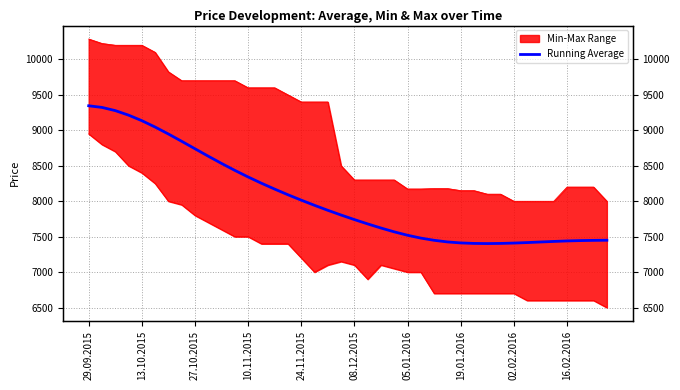

Where is the data nearest to the value 8374?

10.11.2015